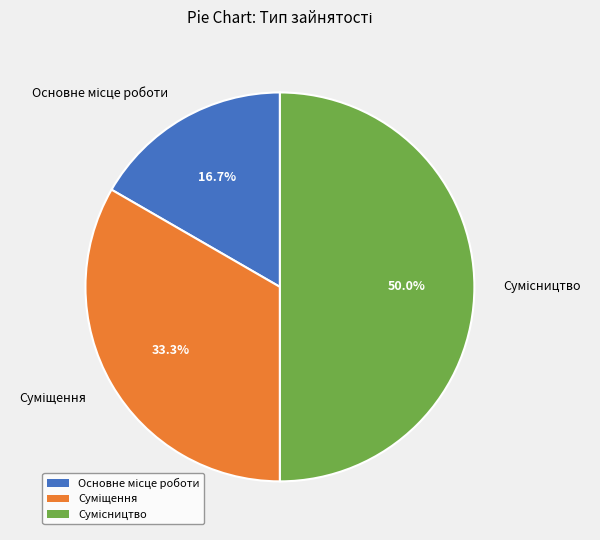

Count the number of slices in the pie.

3